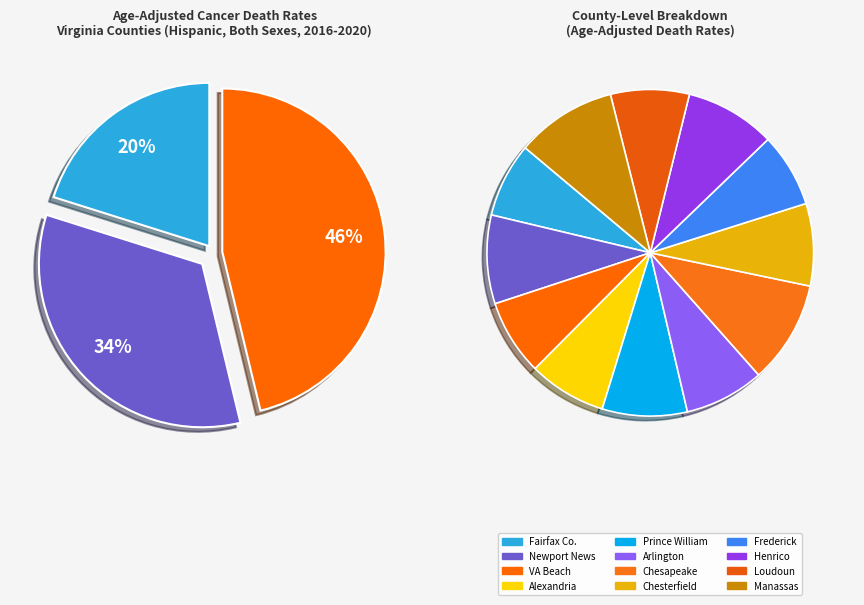

Rank the categories by value from lowest to highest.

Frederick County, Fairfax County, Virginia Beach City, Alexandria City, Loudoun County, Arlington County, Chesterfield County, Prince William County, Newport News City, Henrico County, Manassas City, Chesapeake City